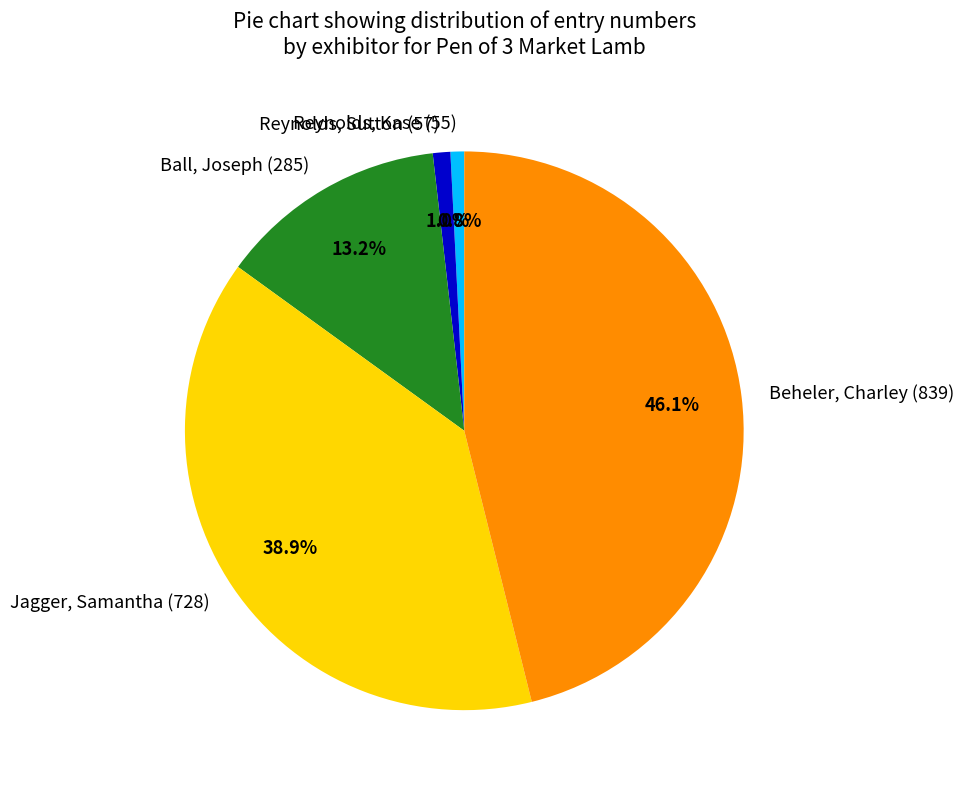

To the nearest percent, what is the difference between the Beheler, Charley (839) and Reynolds, Sutton (57) slice percentages?

45%